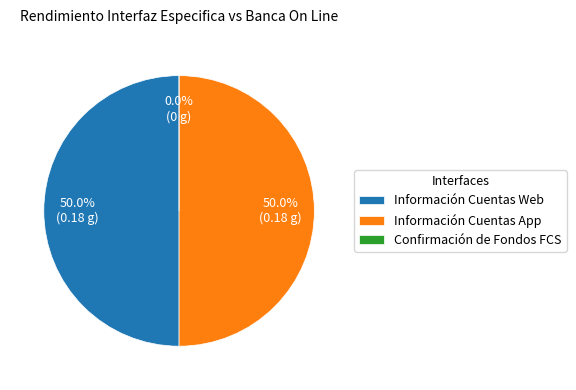

The Confirmación de Fondos FCS slice represents 1% of the pie. True or false?

False